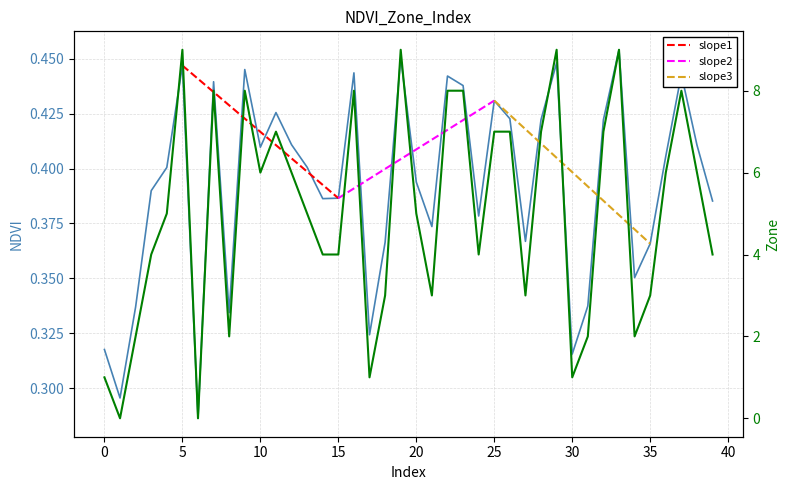

List the series in order of their peak value, highest first.

Zone, NDVI